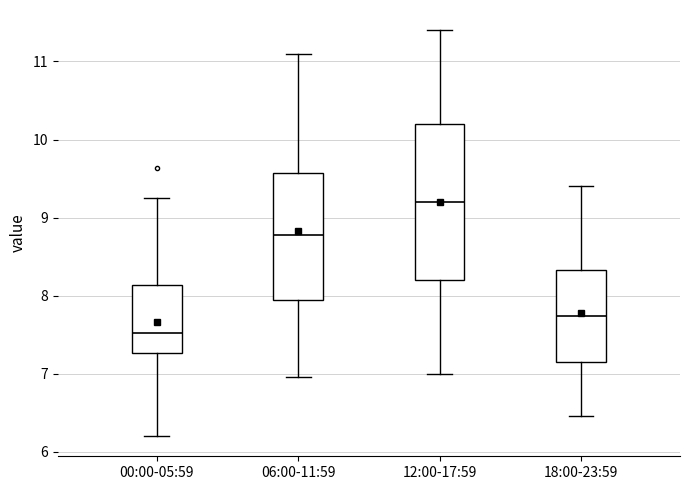

Where does the upper whisker of the box for 12:00-17:59 end on the y-axis? The values are not printed on the chart, so give them approximately, as read against the axis.

11.4